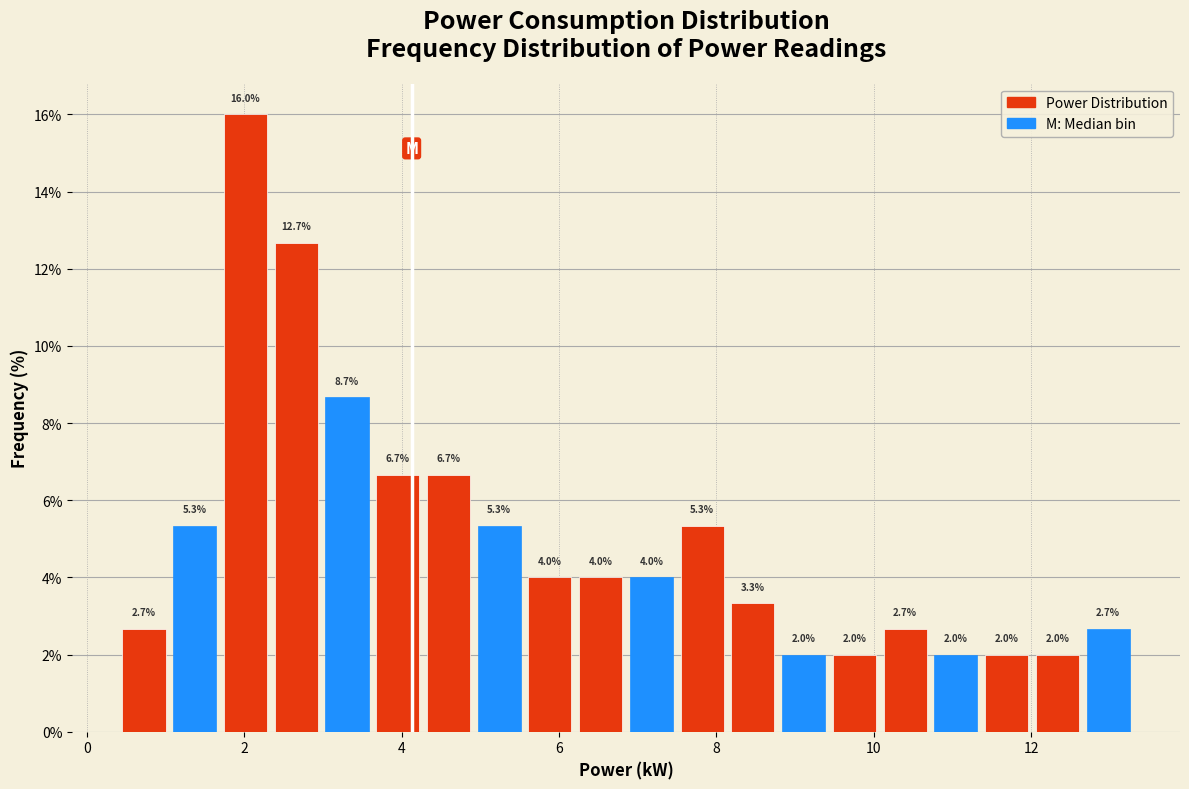

Read against the x-axis, roughly where is the centre of the tallest bar?

2.0